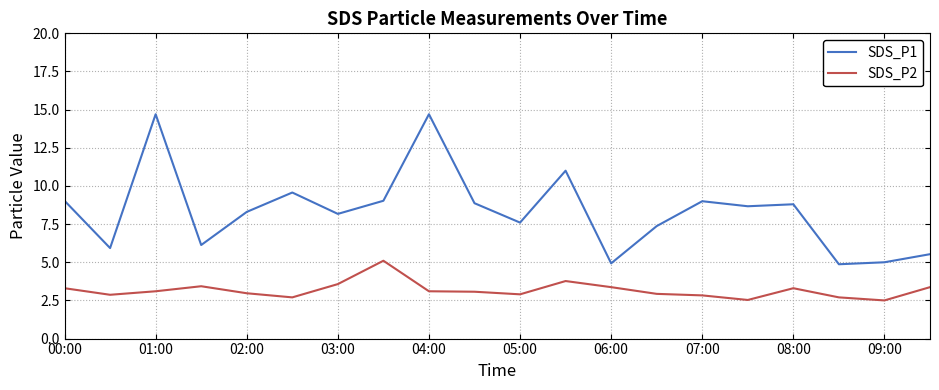

True or false: SDS_P2 and SDS_P1 intersect in this chart.

False